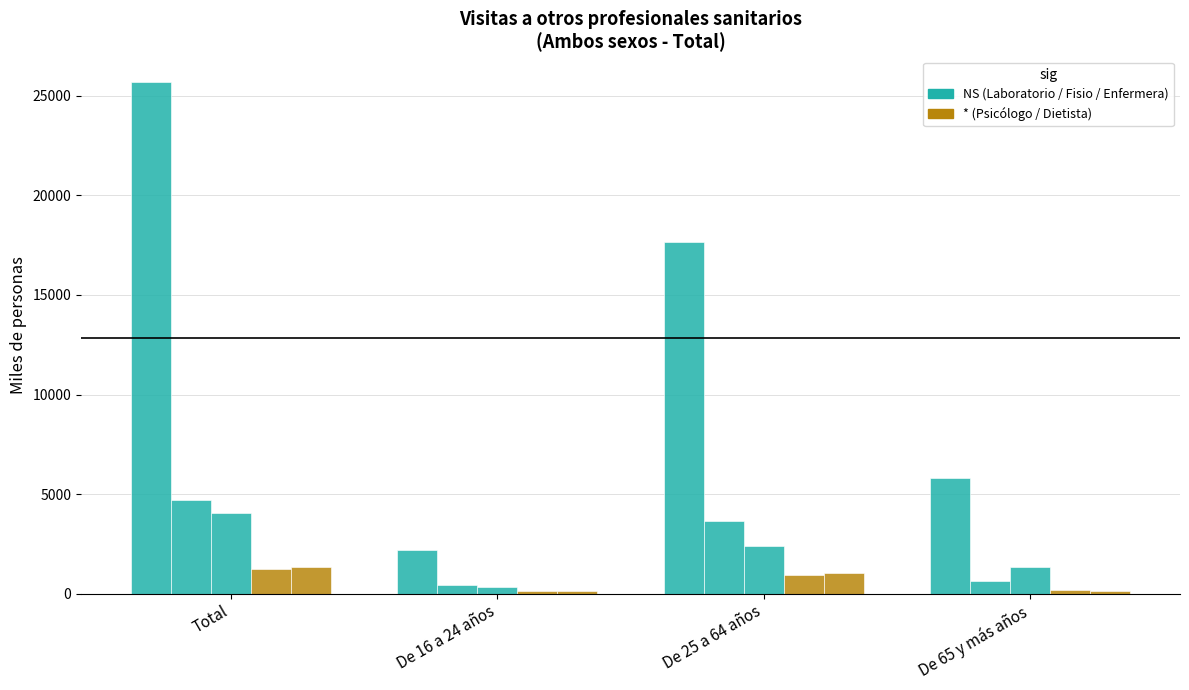

How many bars are there in each group?

5